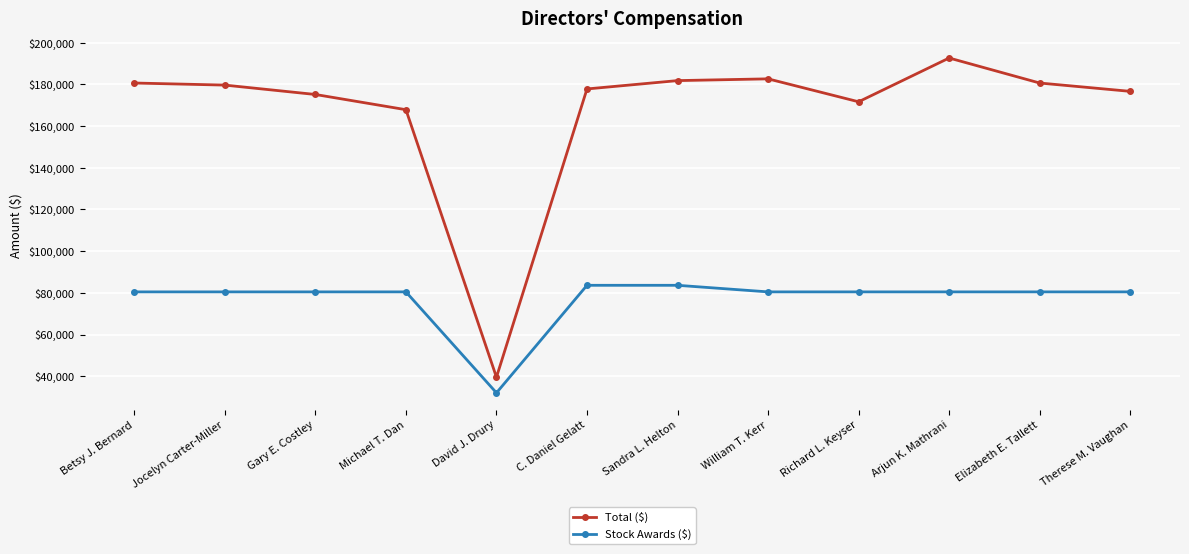

The value of Stock Awards ($) at William T. Kerr is 32398. True or false?

False